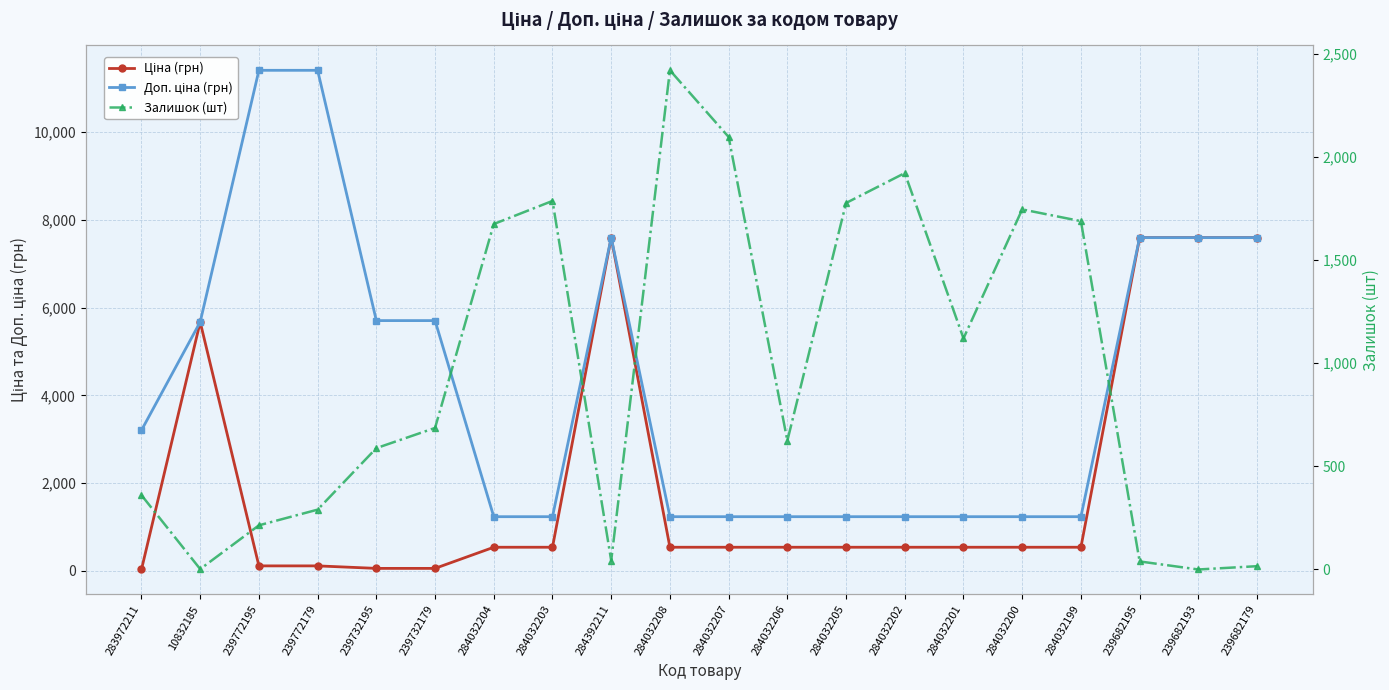

Reading left to right, extract all data points from this chart.

Ціна (грн): 283972211=32.0	10832185=5673.8	239772195=114.1	239772179=114.1	239732195=57.0	239732179=57.0	284032204=539.0	284032203=539.0	284392211=7596.5	284032208=539.0	284032207=539.0	284032206=539.0	284032205=539.0	284032202=539.0	284032201=539.0	284032200=539.0	284032199=539.0	239682195=7596.5	239682193=7596.5	239682179=7596.5
Доп. ціна (грн): 283972211=3205.0	10832185=5673.8	239772195=11410.0	239772179=11410.0	239732195=5705.0	239732179=5705.0	284032204=1235.4	284032203=1235.4	284392211=7596.5	284032208=1235.4	284032207=1235.4	284032206=1235.4	284032205=1235.4	284032202=1235.4	284032201=1235.4	284032200=1235.4	284032199=1235.4	239682195=7596.5	239682193=7596.5	239682179=7596.5
Залишок (шт): 283972211=360.0	10832185=2.0	239772195=214.0	239772179=290.0	239732195=588.0	239732179=686.0	284032204=1674.0	284032203=1786.0	284392211=43.0	284032208=2419.0	284032207=2096.0	284032206=624.0	284032205=1776.0	284032202=1921.0	284032201=1120.0	284032200=1745.0	284032199=1688.0	239682195=39.0	239682193=0.0	239682179=16.0